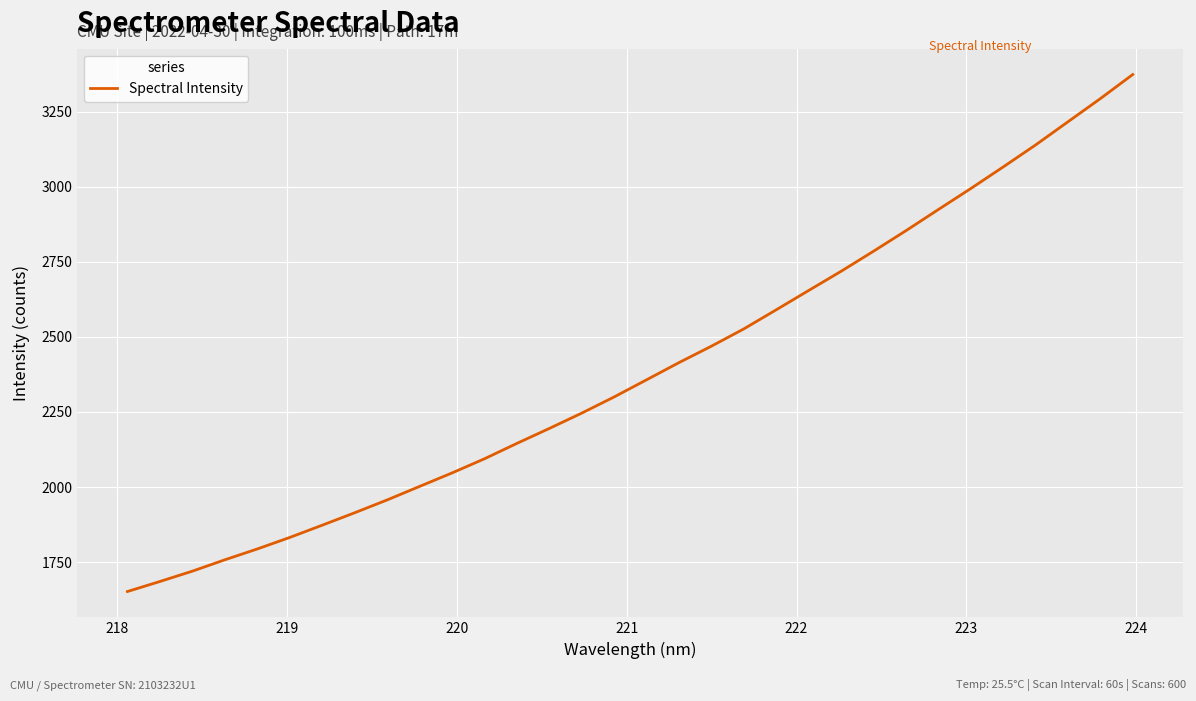

What is the minimum value shown in the chart?

1652.2